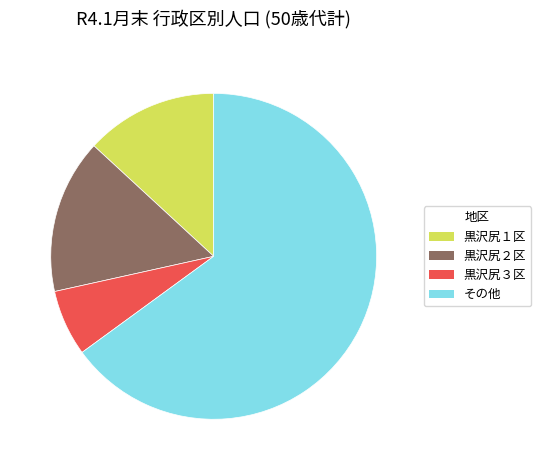

Which category has the biggest portion of the pie?

その他